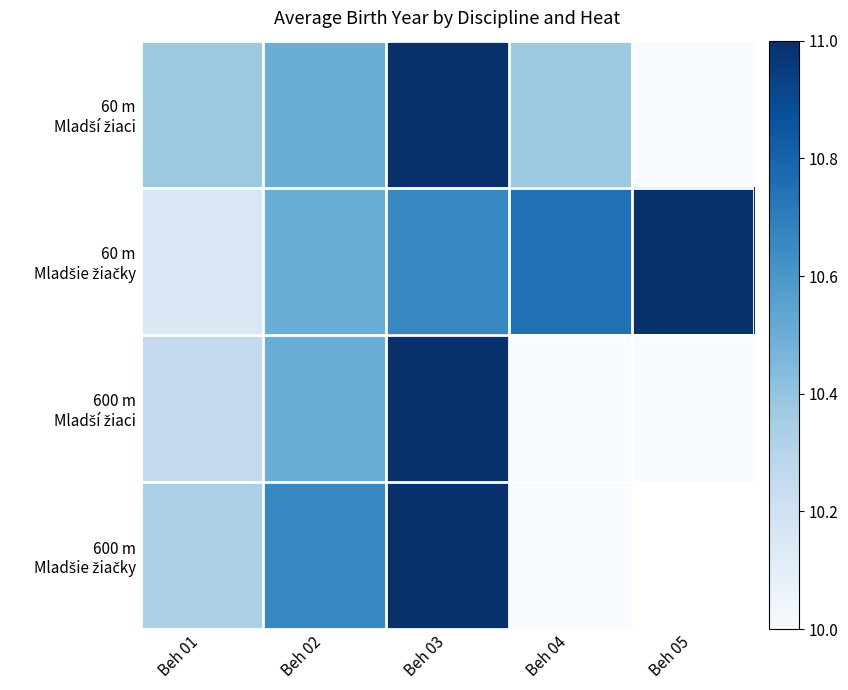

How many data points in 60 m Mladší žiaci are above 10?

4